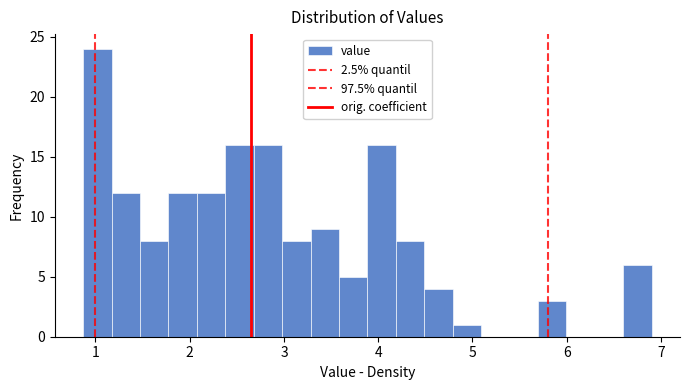

Read against the x-axis, roughly where is the centre of the tallest bar?

1.0